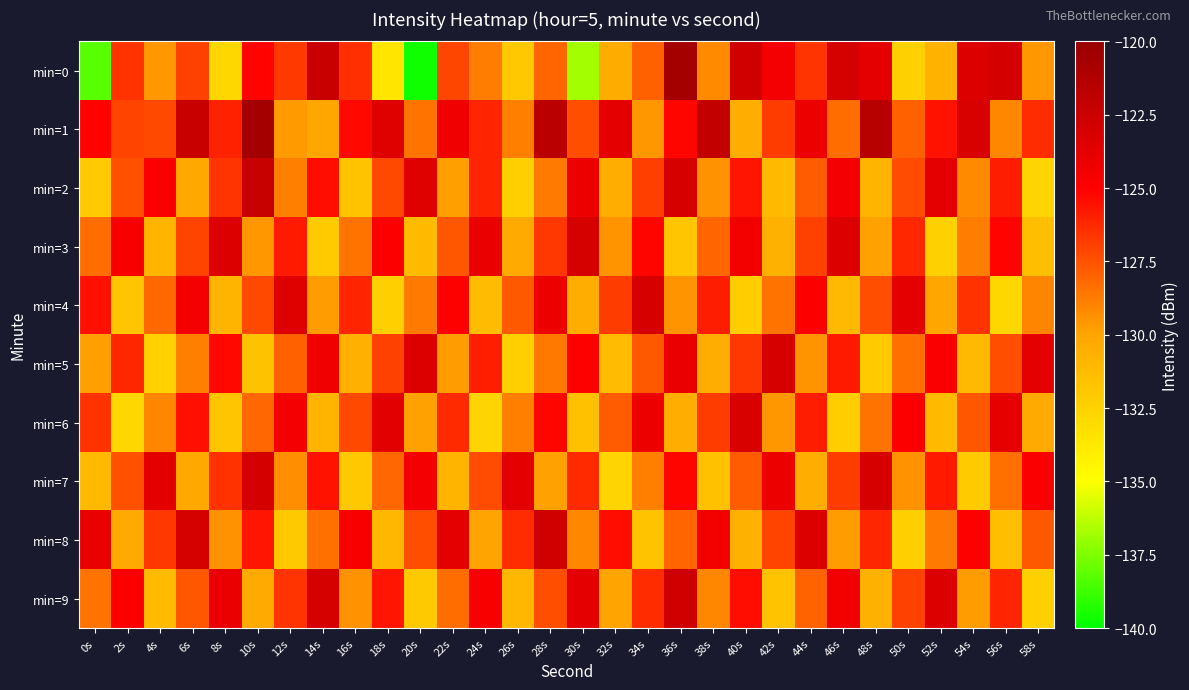

What is the smallest value displayed?

-139.6